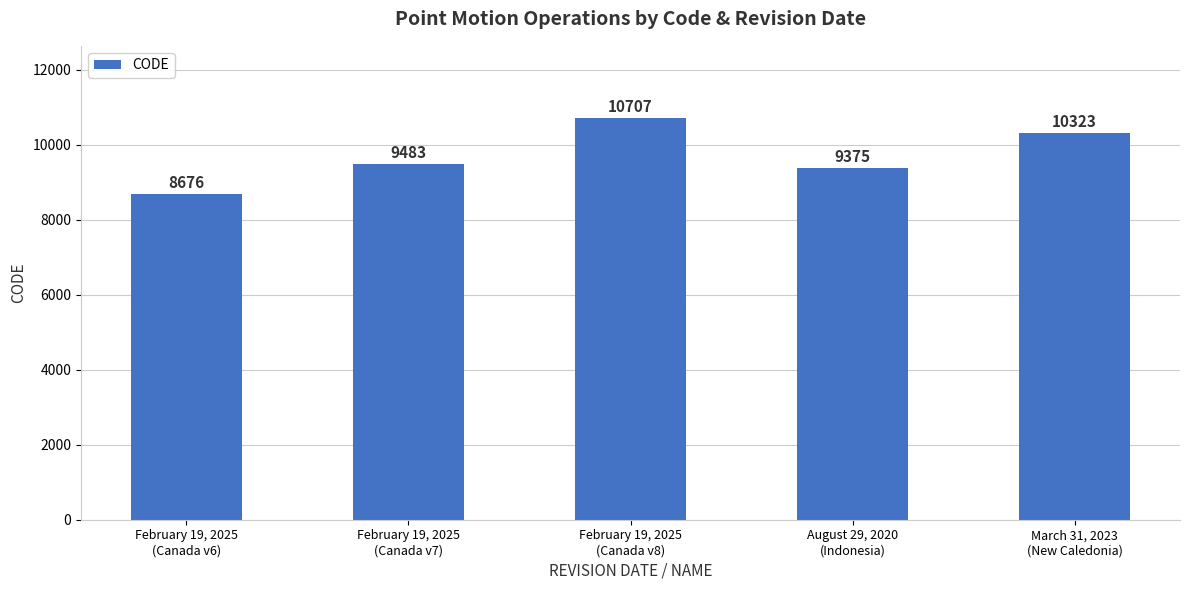

What is the minimum value shown in the chart?

8676